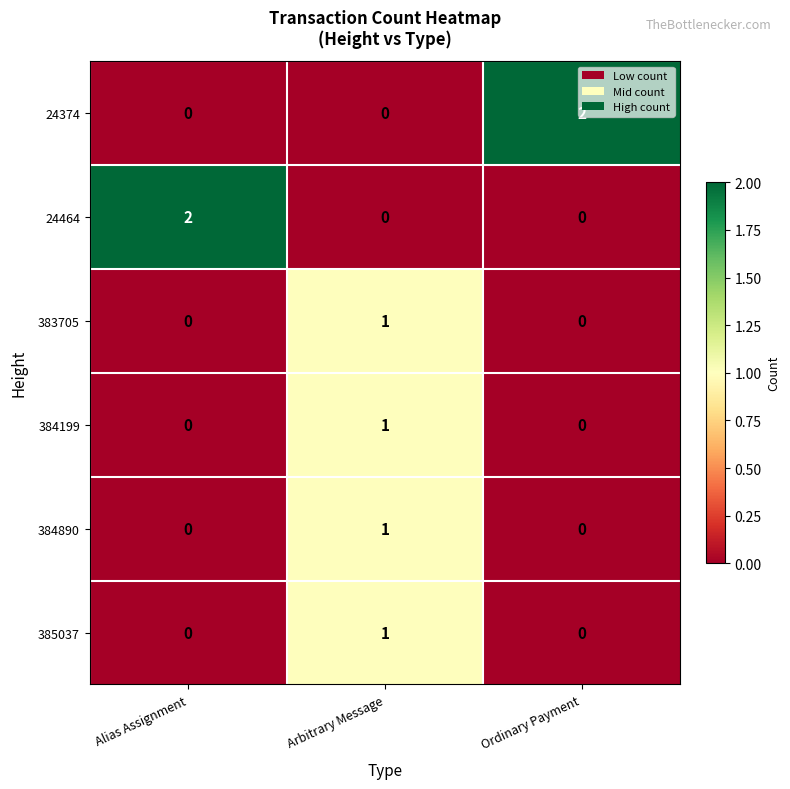

The 24374 series shows 0 at Arbitrary Message. True or false?

True